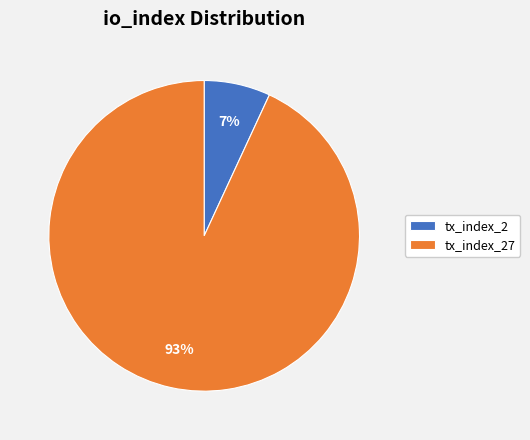

To the nearest percent, what is the combined percentage of tx_index_2 and tx_index_27?

100%